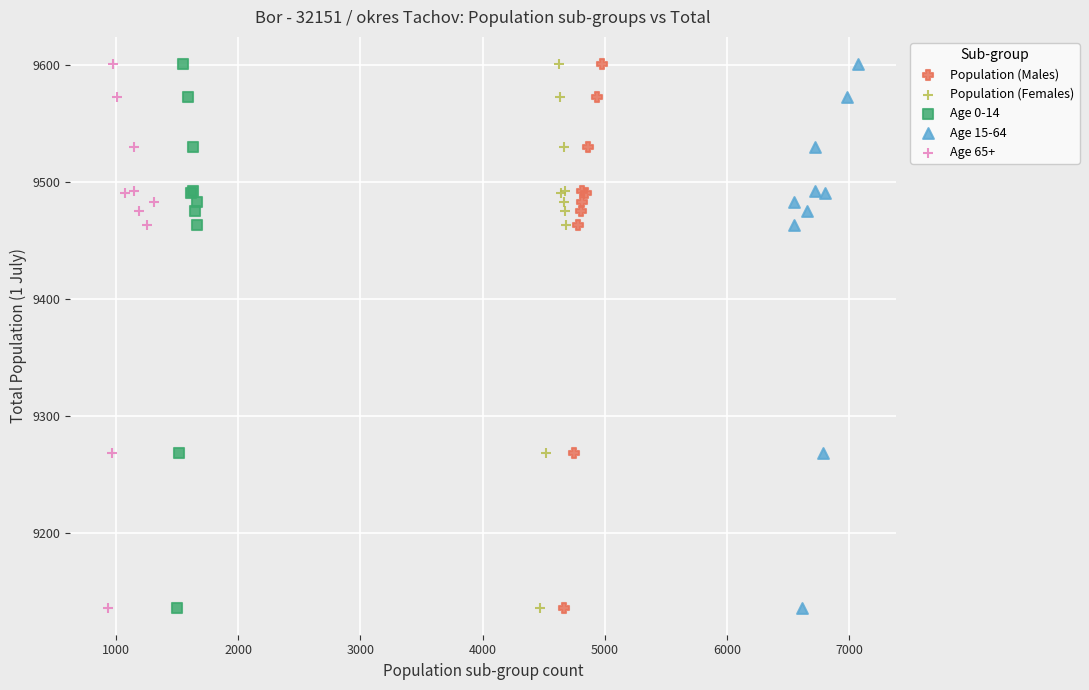

What are all the series names shown in the legend?

Population (Males), Population (Females), Age 0-14, Age 15-64, Age 65+